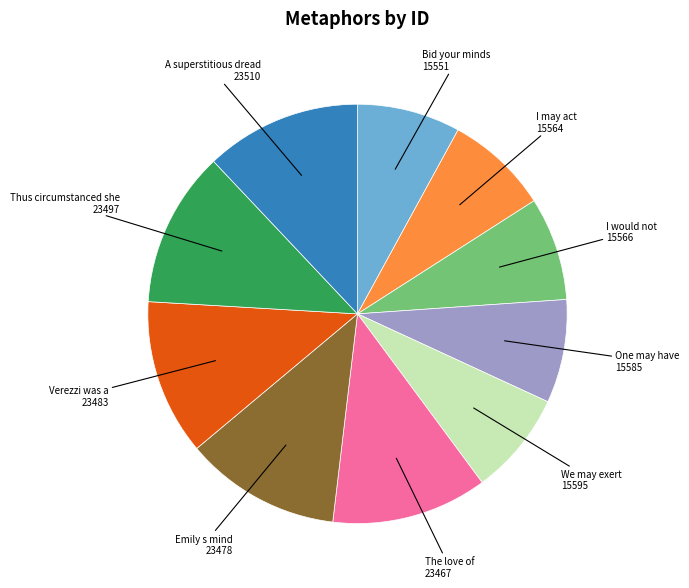

Does any single category account for the majority?

No